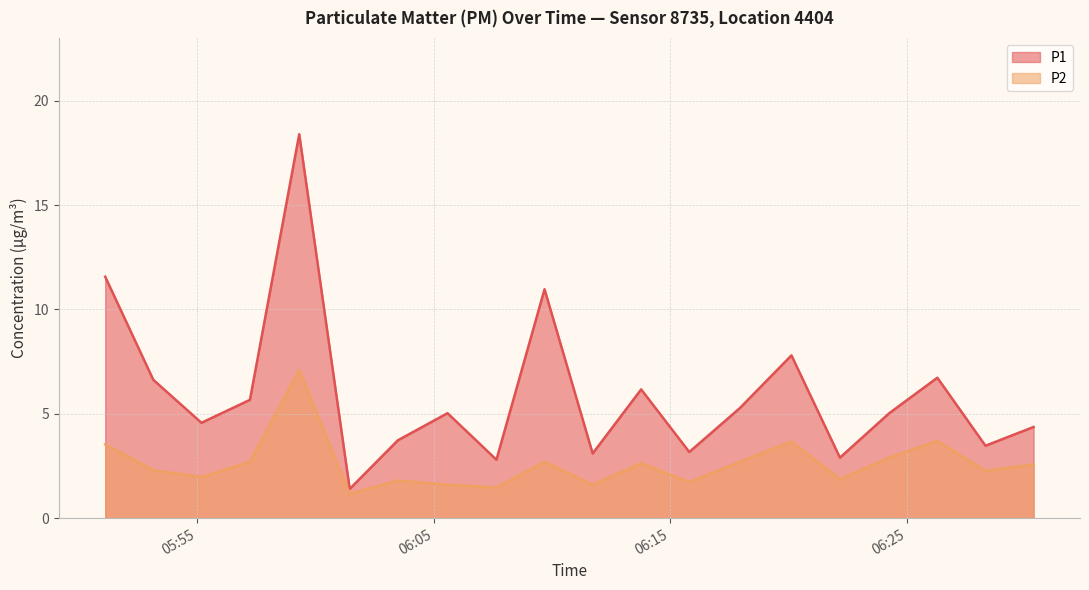

The value of P1 at 2023-06-24T05:59:19 is 18.4. True or false?

True